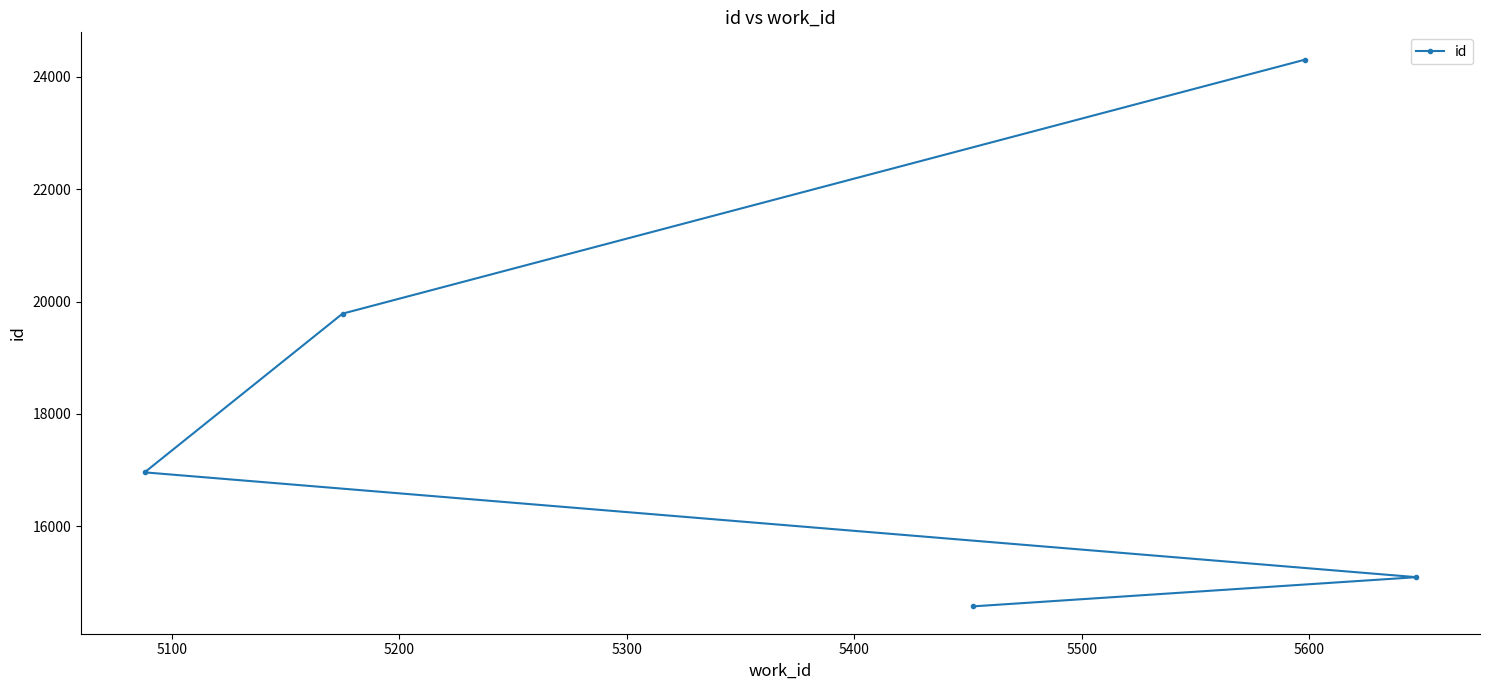

What is the value of the 5th point from the left?

15094